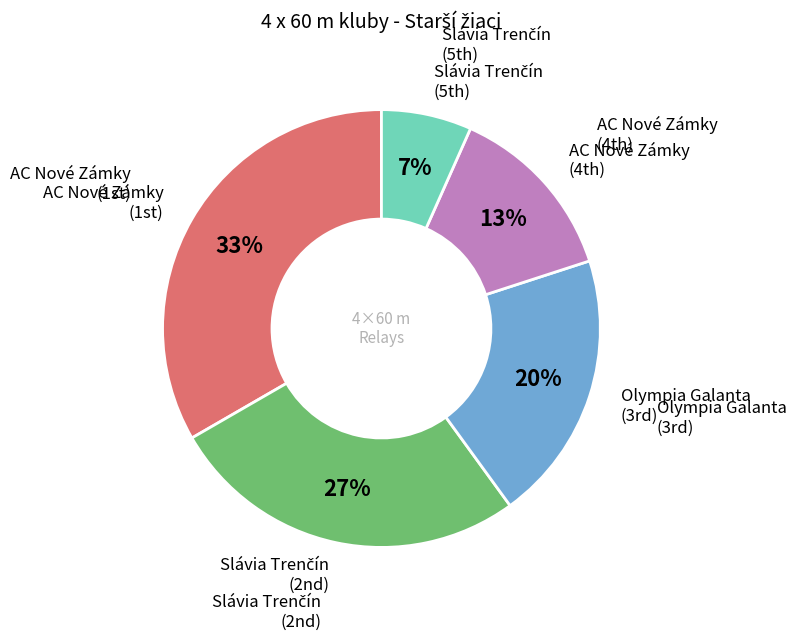

Is there a majority slice in this chart?

No